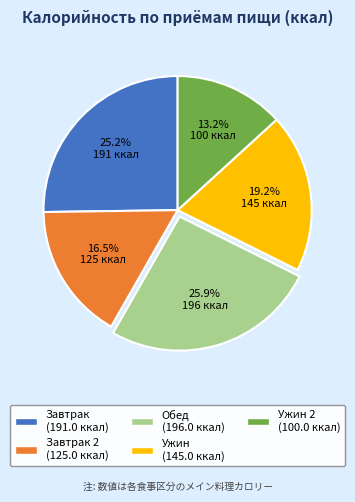

Is there any slice that represents more than half of the pie?

No